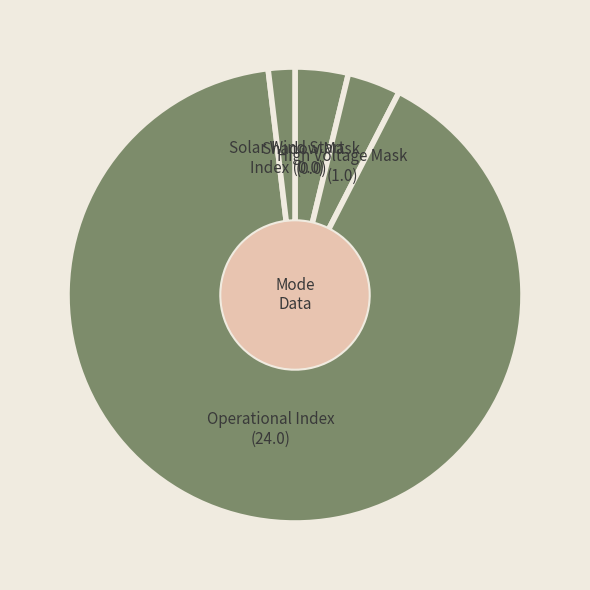

Is it true that High Voltage Mask is 11% of the pie?

False